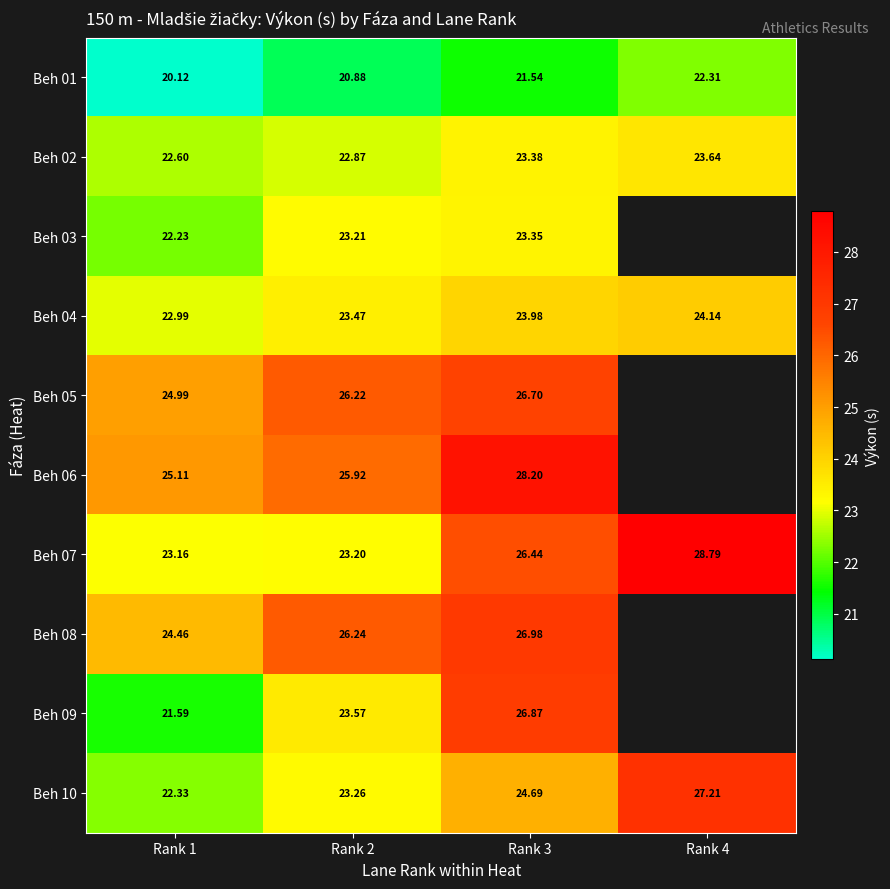

Between Rank 3 and Rank 4, which is larger?

Rank 4